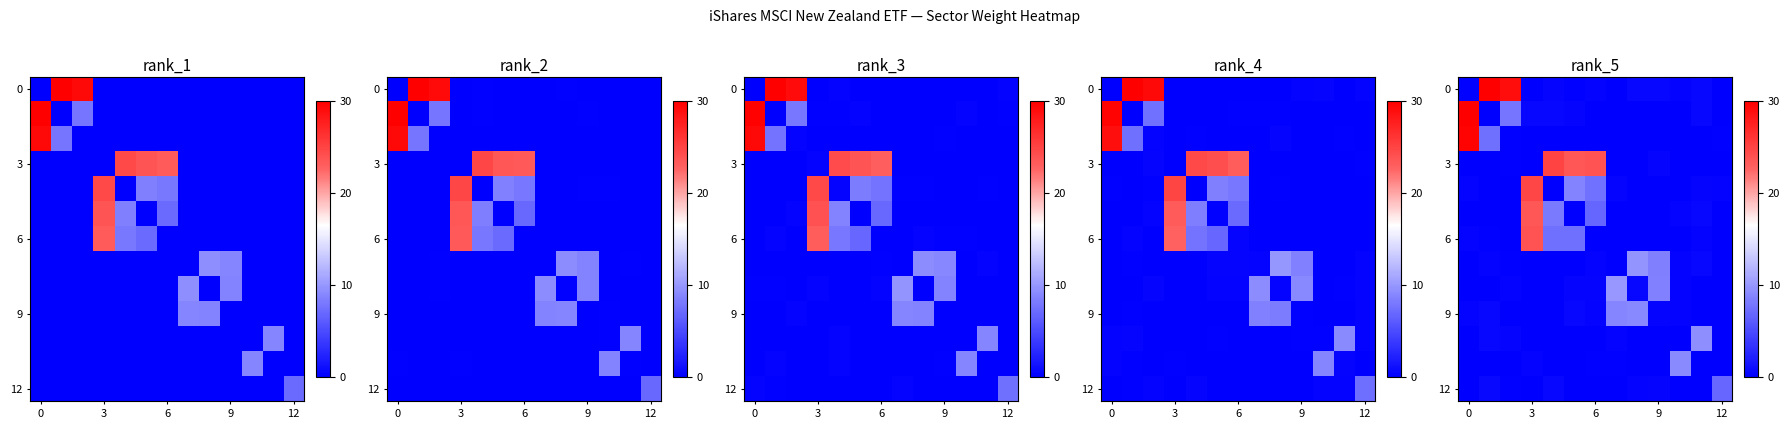

Which series has the widest spread of values?

row_0